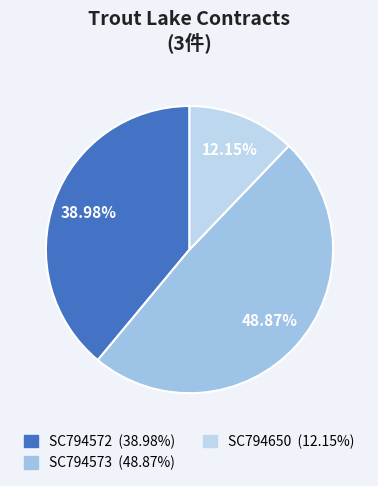

Is the sum of SC794573 and SC794572 greater than half?

Yes